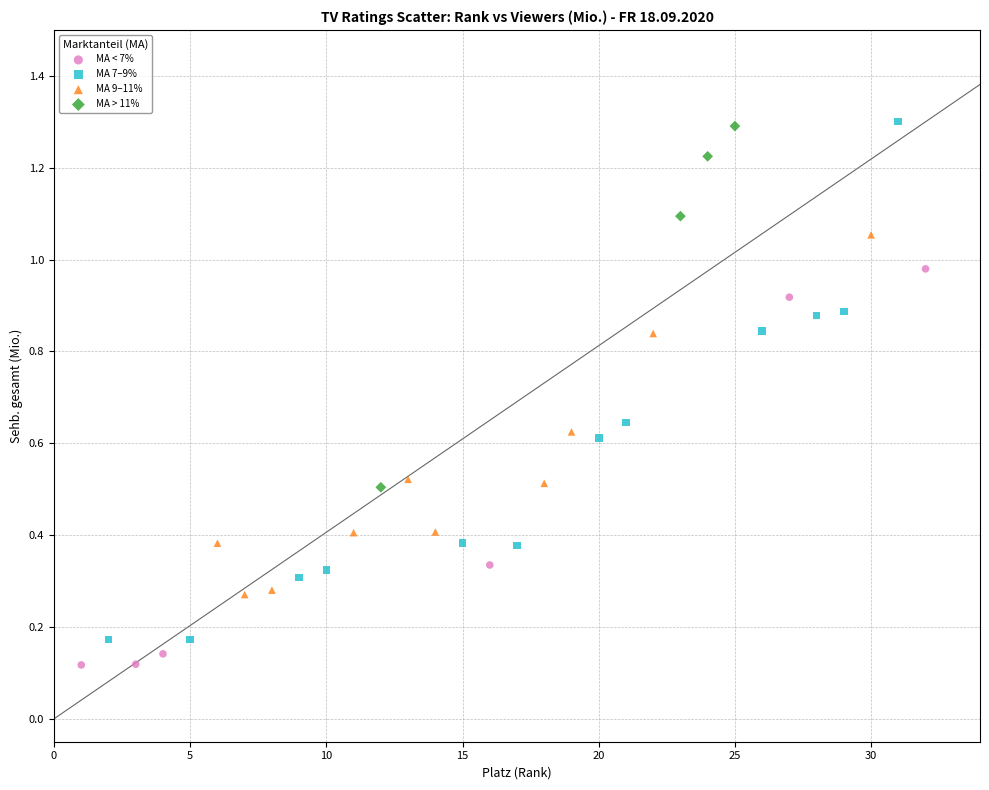

Which series has the largest Y range (max minus min)?

MA 7–9%